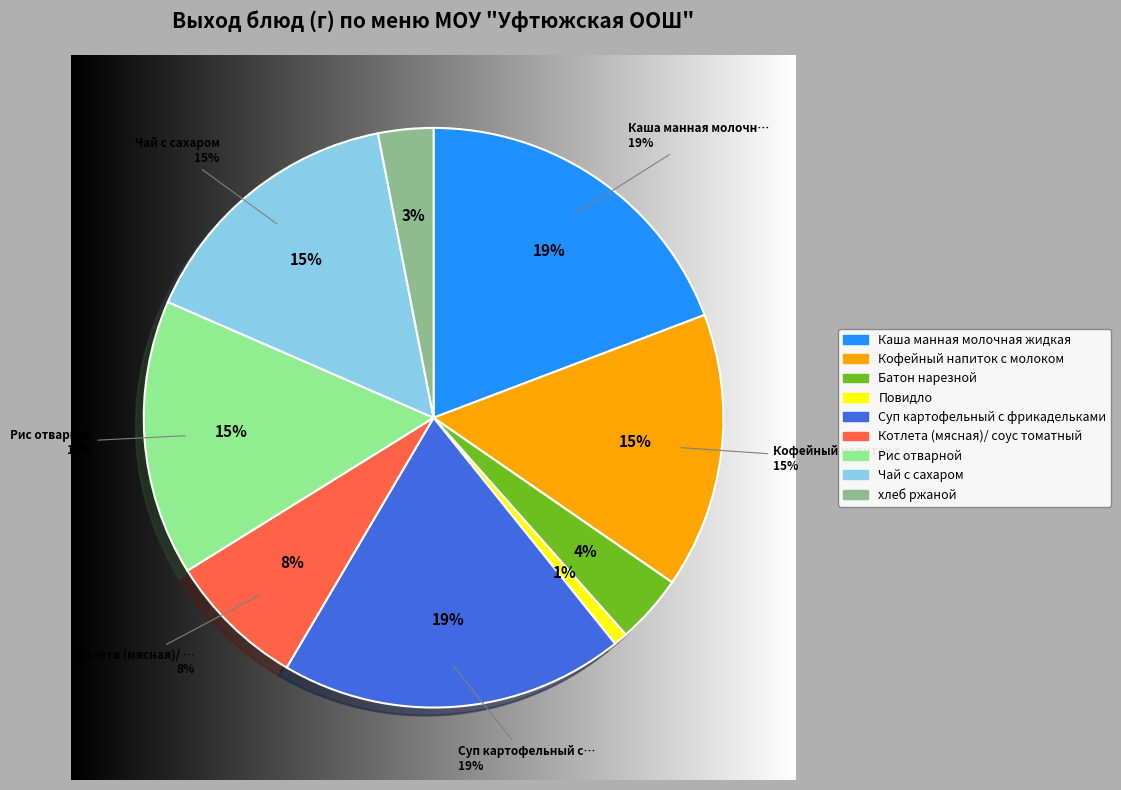

What is the total percentage of Каша манная молочная жидкая and Суп картофельный с фрикадельками?

38.5%